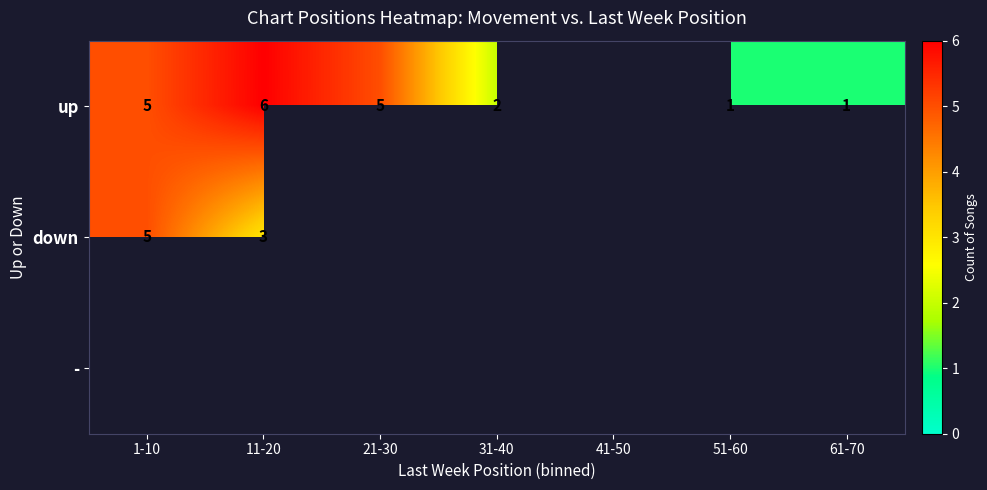

Between 41-50 and 21-30, which is larger?

21-30